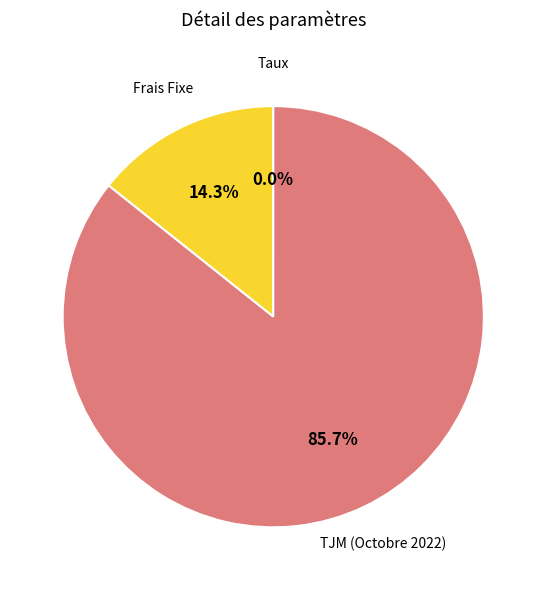

Does any single category account for the majority?

Yes